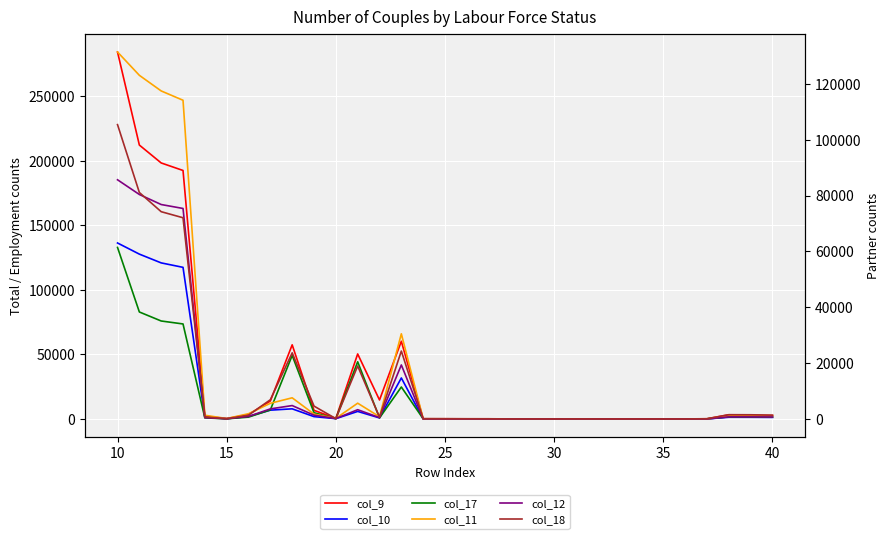

True or false: col_9 and col_10 cross at least once.

False